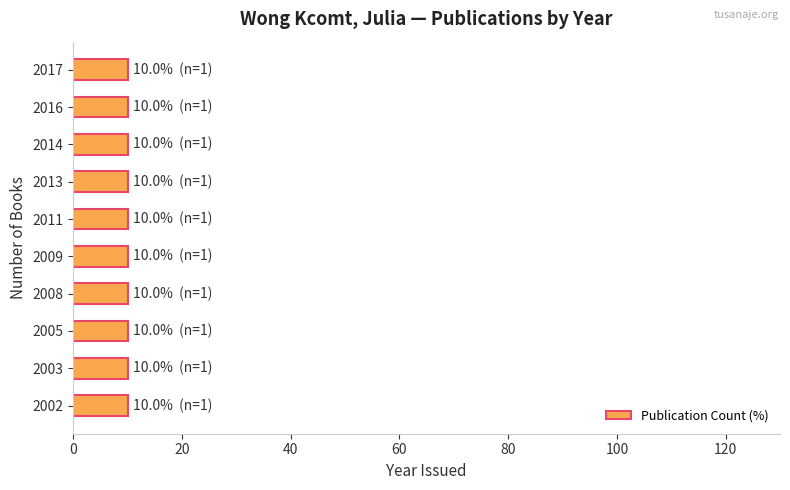

Is it true that the value at Un salmón ciego is 974?

False